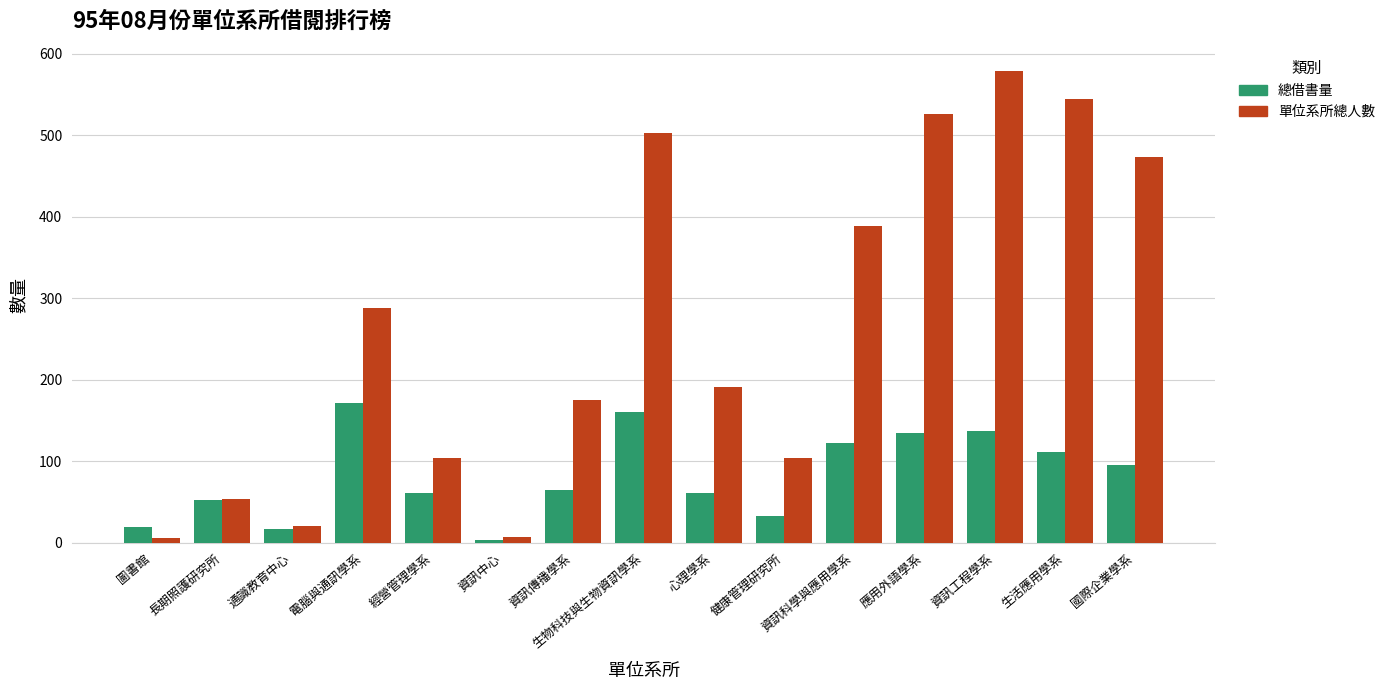

At which label is 總借書量 closest to 87?

國際企業學系